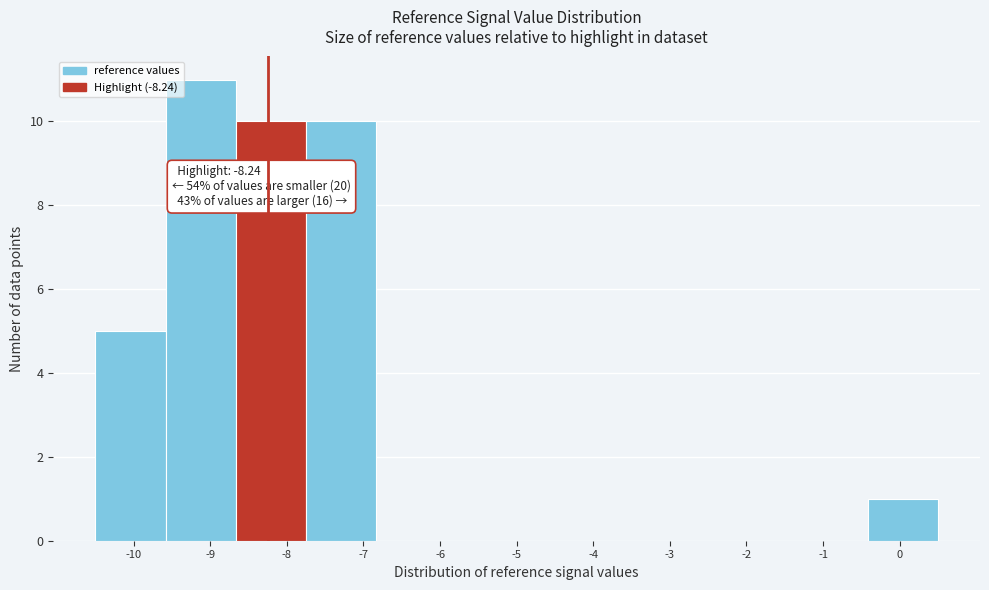

Which range on the x-axis has the tallest bar?

-9.6 to -8.7